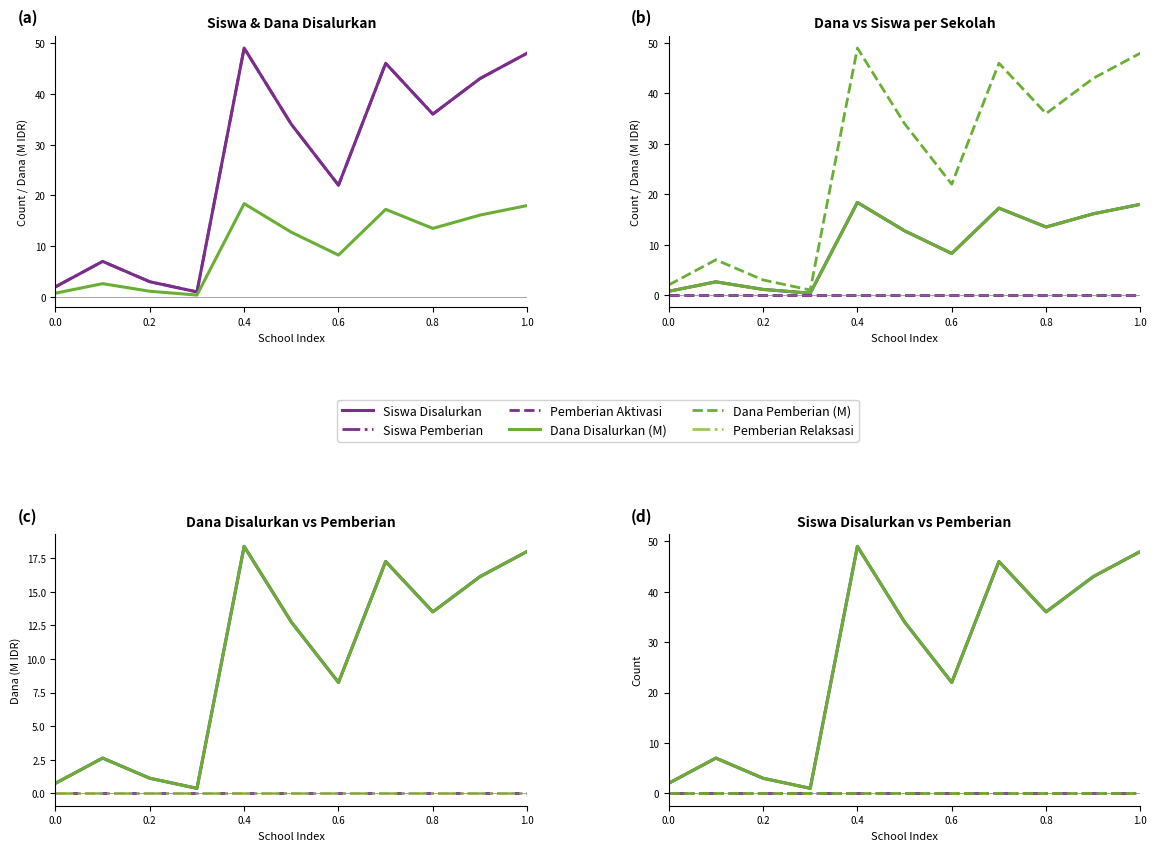

True or false: Pemberian Relaksasi has more than 1 interior local peaks.

False